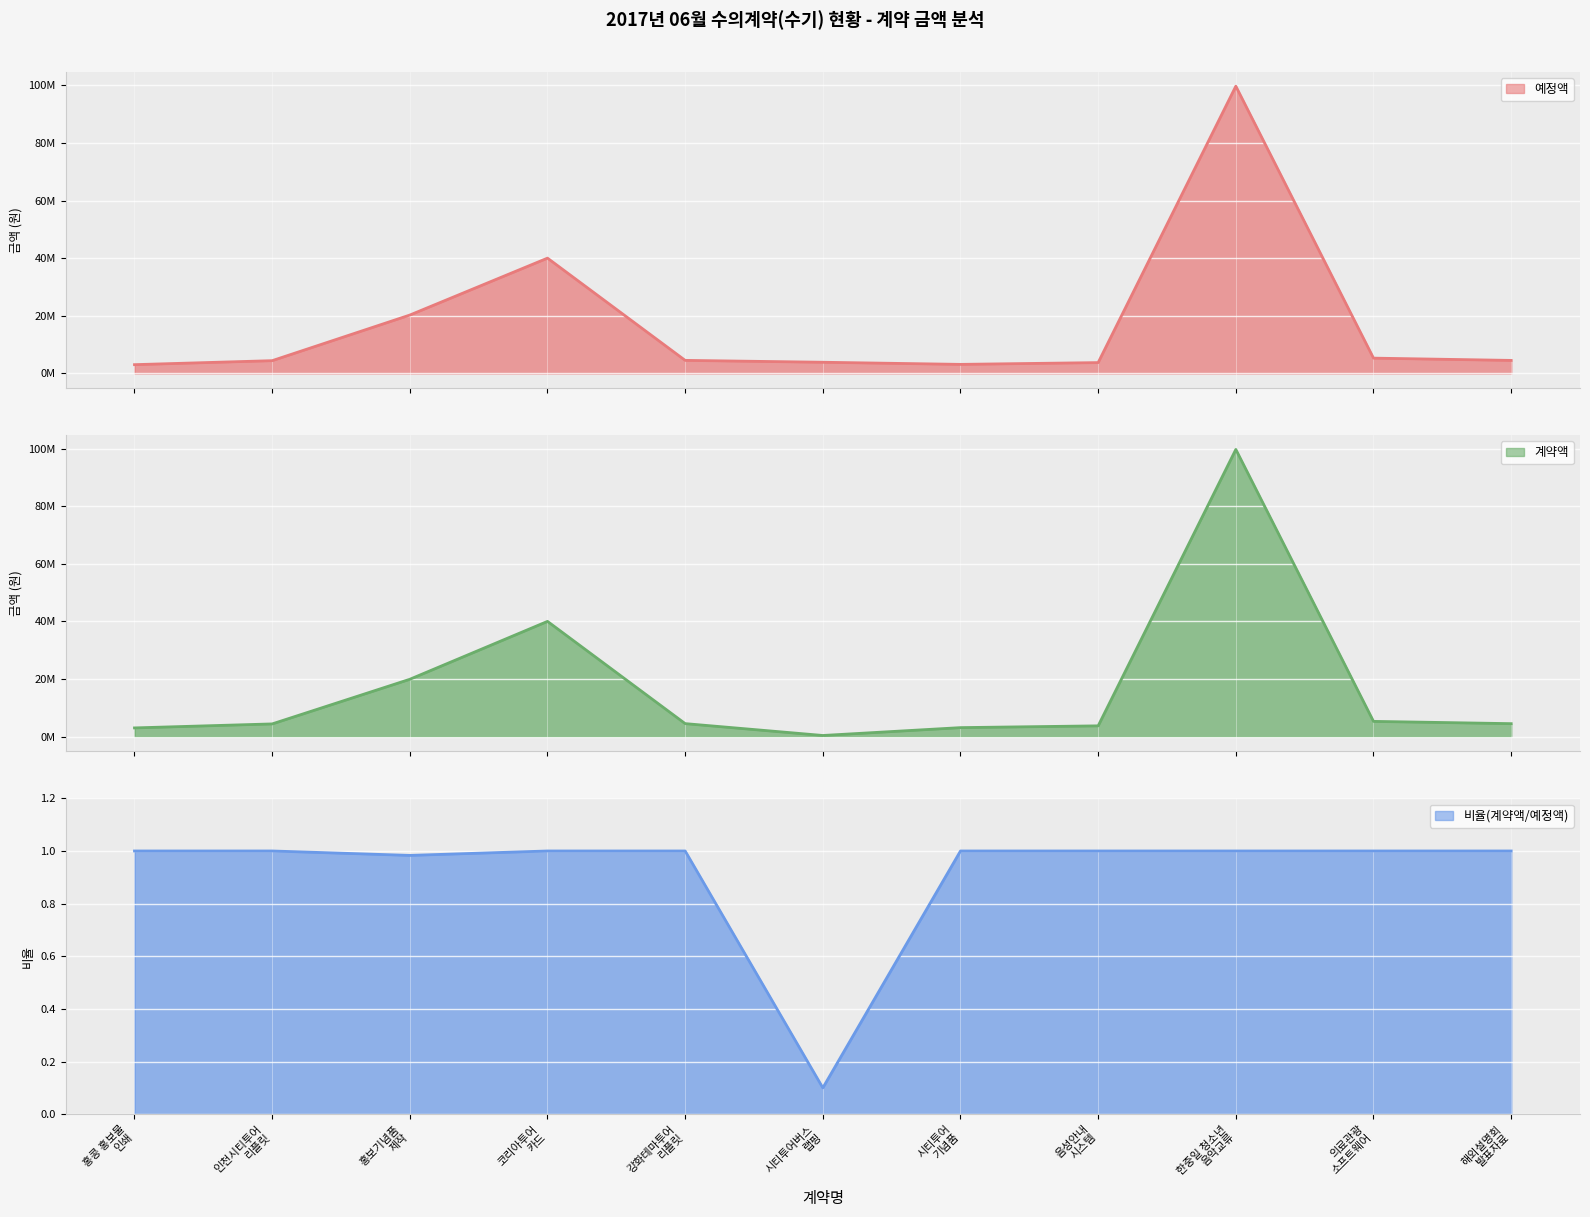

What is the value of the 예정액 point at the 1st from the left?

3014000.0